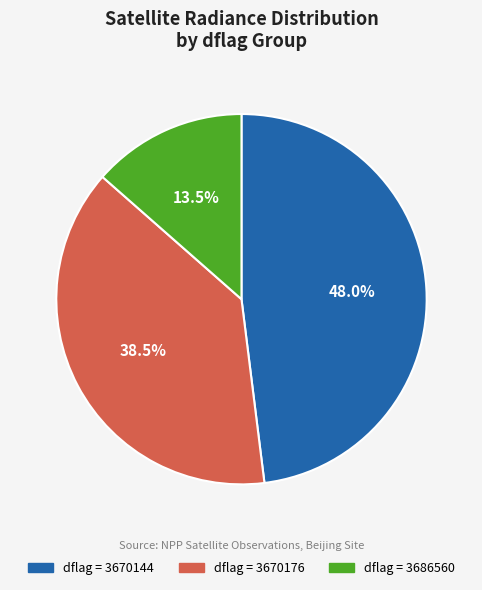

Approximately how many times larger is the value at dflag = 3686560 compared to dflag = 3670176?

0.4